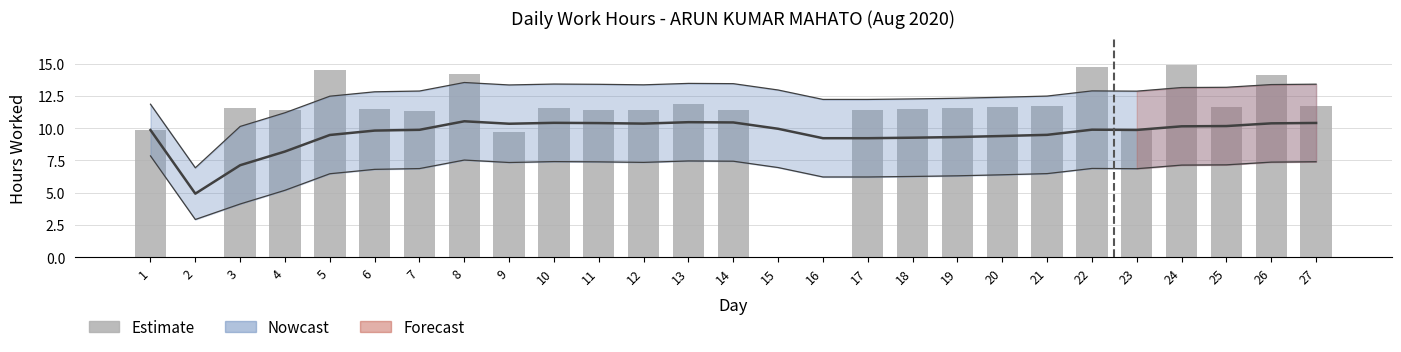

Reading left to right, transcribe all the data shown in this chart.

1=9.8	2=0.0	3=11.5	4=11.4	5=14.5	6=11.5	7=11.3	8=14.2	9=9.7	10=11.5	11=11.4	12=11.4	13=11.8	14=11.4	15=0.0	16=0.0	17=11.4	18=11.5	19=11.5	20=11.6	21=11.7	22=14.7	23=9.9	24=14.9	25=11.6	26=14.1	27=11.7